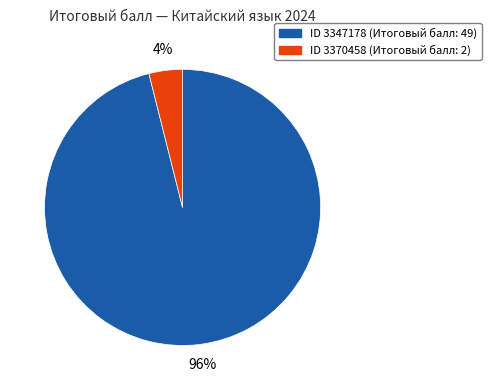

To the nearest percent, what is the average slice percentage?

50%